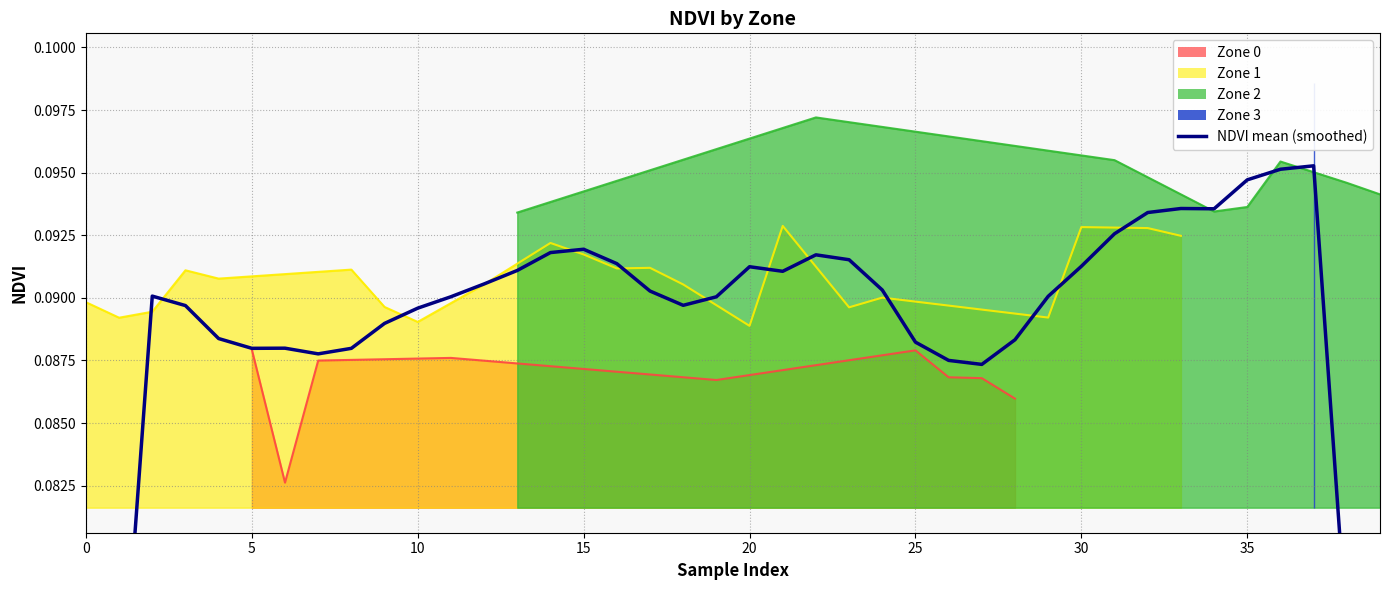

What is the label of the 24th point from the left?

23